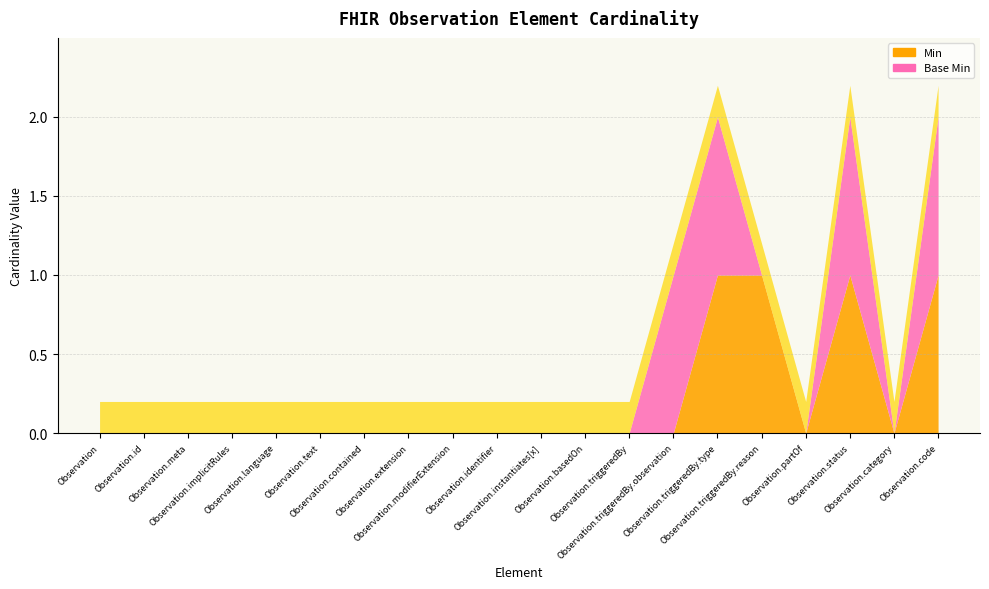

Reading left to right, extract all data points from this chart.

Min: Observation=0	Observation.id=0	Observation.meta=0	Observation.implicitRules=0	Observation.language=0	Observation.text=0	Observation.contained=0	Observation.extension=0	Observation.modifierExtension=0	Observation.identifier=0	Observation.instantiates[x]=0	Observation.basedOn=0	Observation.triggeredBy=0	Observation.triggeredBy.observation=0	Observation.triggeredBy.type=1	Observation.triggeredBy.reason=1	Observation.partOf=0	Observation.status=1	Observation.category=0	Observation.code=1
Base Min: Observation=0	Observation.id=0	Observation.meta=0	Observation.implicitRules=0	Observation.language=0	Observation.text=0	Observation.contained=0	Observation.extension=0	Observation.modifierExtension=0	Observation.identifier=0	Observation.instantiates[x]=0	Observation.basedOn=0	Observation.triggeredBy=0	Observation.triggeredBy.observation=1	Observation.triggeredBy.type=1	Observation.triggeredBy.reason=0	Observation.partOf=0	Observation.status=1	Observation.category=0	Observation.code=1